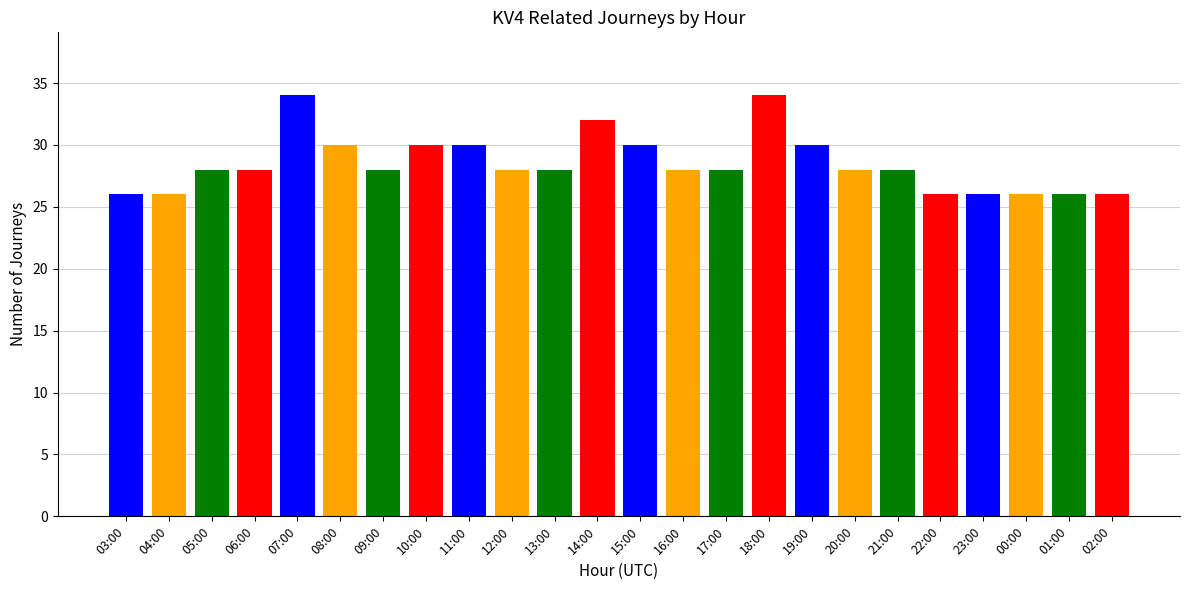

What is the label of the 1st bar from the left?

03:00